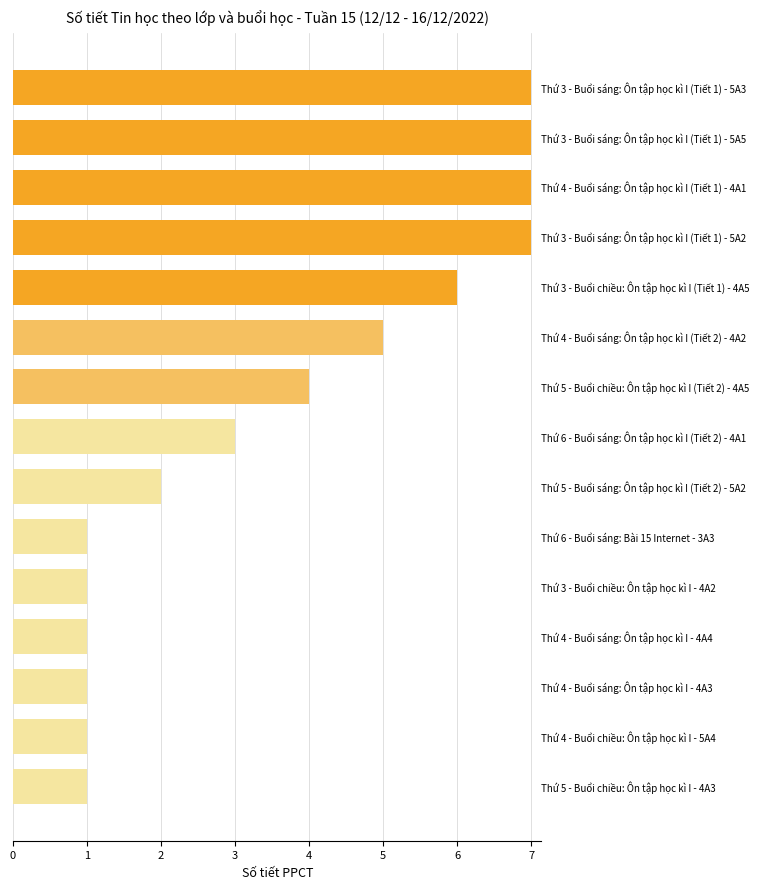

What is the greatest value displayed?

7